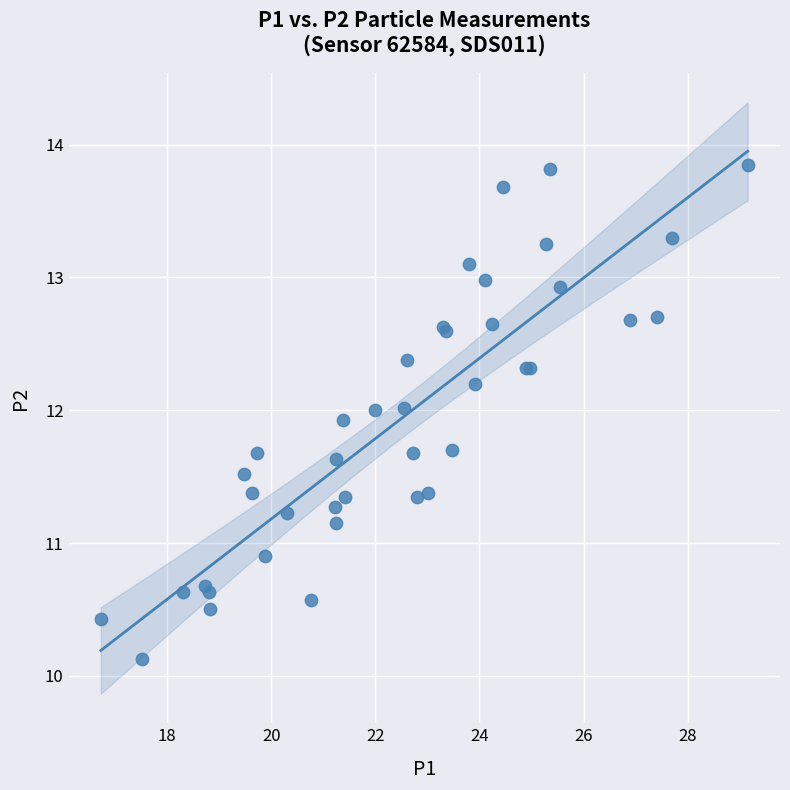

What Y value in the scatter plot is closest to 11?

10.9